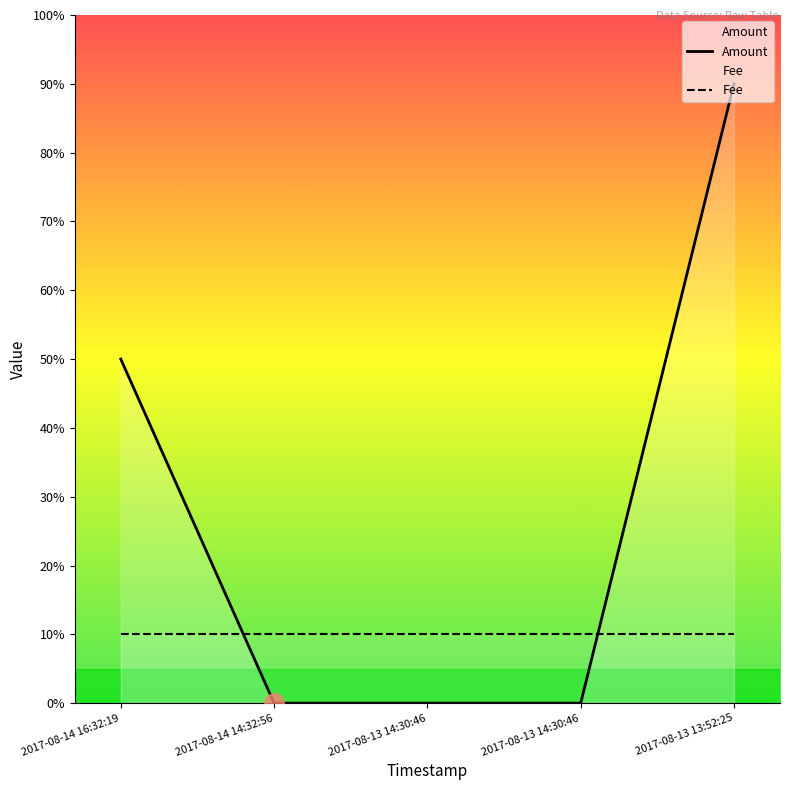

How many categories are shown in the chart?

5